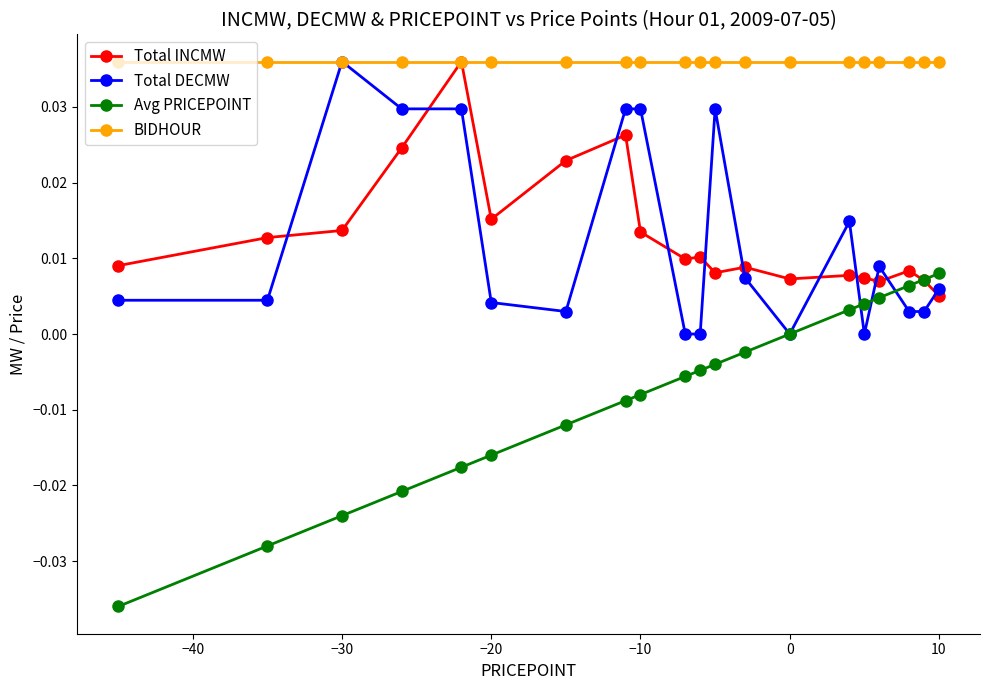

In Total INCMW, how many points are higher than both neighbors (excluding endpoints)?

6